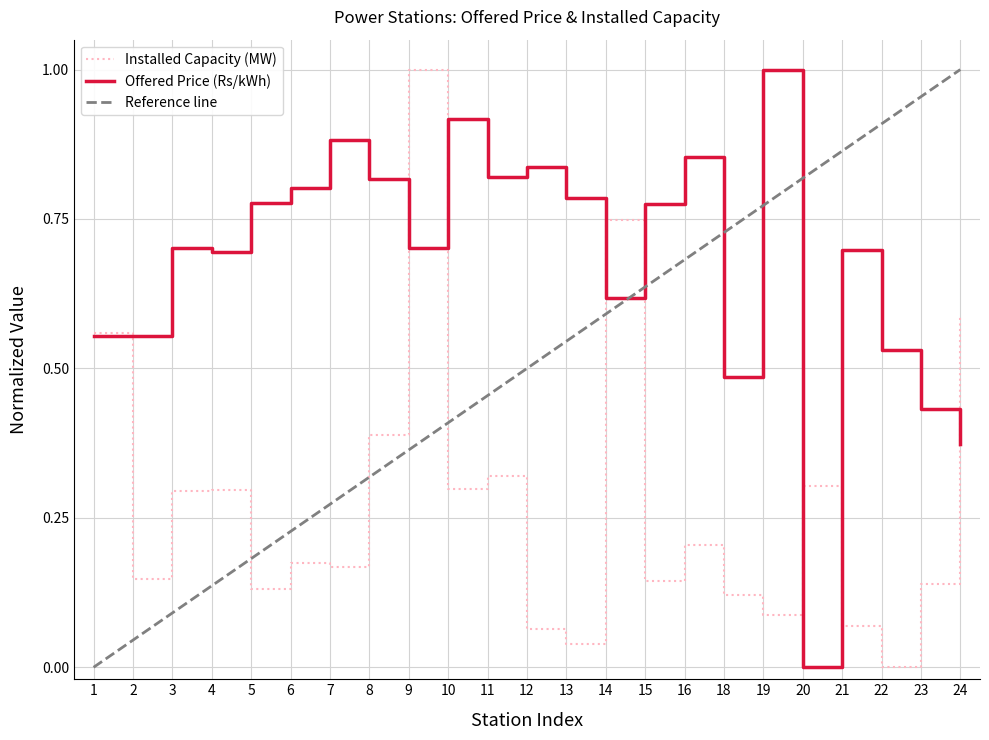

At which category is the sum across all series the highest?

9